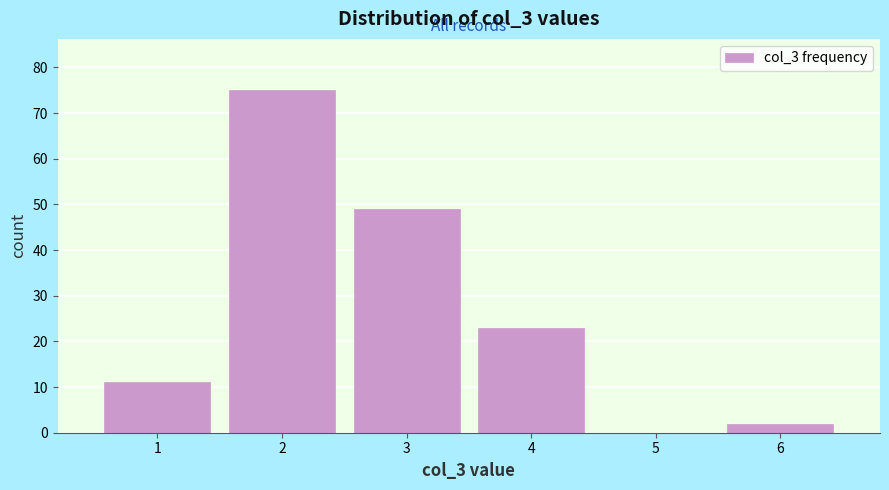

Reading left to right, list every bar in this chart as the range it spans on the x-axis followed by its height. The values are not printed on the chart, so give them approximately, as read against the axis.

0.5 to 1.5: 11
1.5 to 2.5: 75
2.5 to 3.5: 49
3.5 to 4.5: 23
4.5 to 5.5: 0
5.5 to 6.5: 2